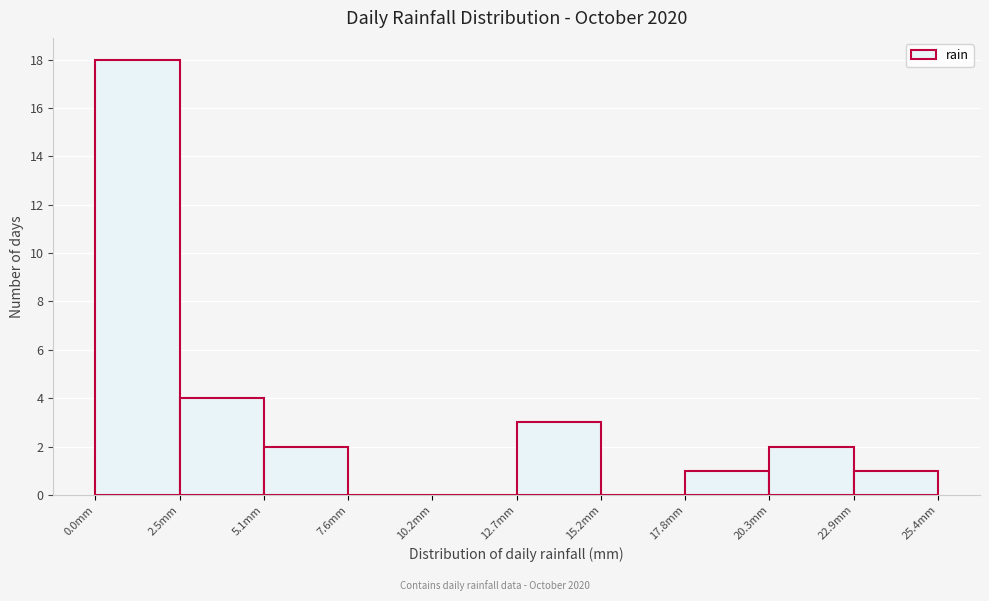

Reading left to right, list every bar in this chart as the range it spans on the x-axis followed by its height. Neither the bar edges nor the heights are printed on the chart, so give them approximately, as read against the axes.

0.0 to 2.5: 18
2.5 to 5.0: 4
5.0 to 7.5: 2
7.5 to 10.0: 0
10.0 to 12.5: 0
12.5 to 15.0: 3
15.0 to 18.0: 0
18.0 to 20.5: 1
20.5 to 23.0: 2
23.0 to 25.5: 1